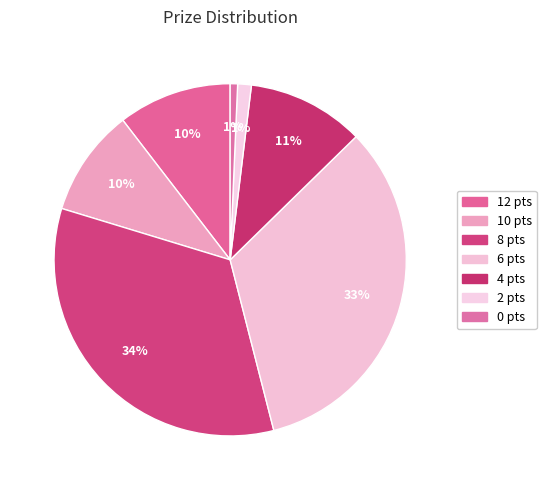

How many segments does this pie chart have?

7